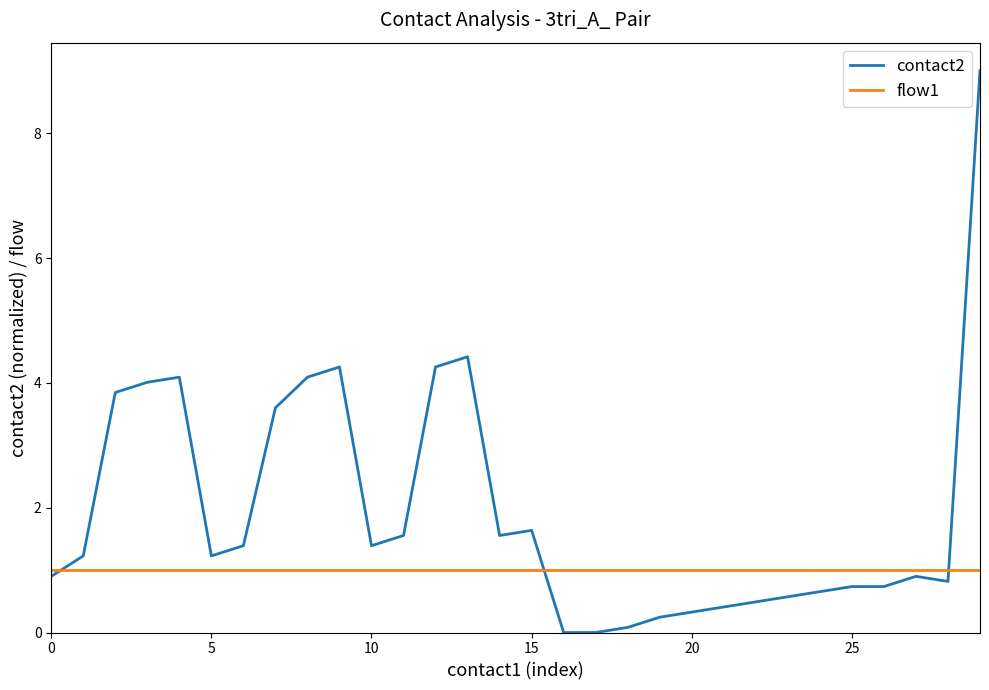

What are all the series names shown in the legend?

contact2, flow1